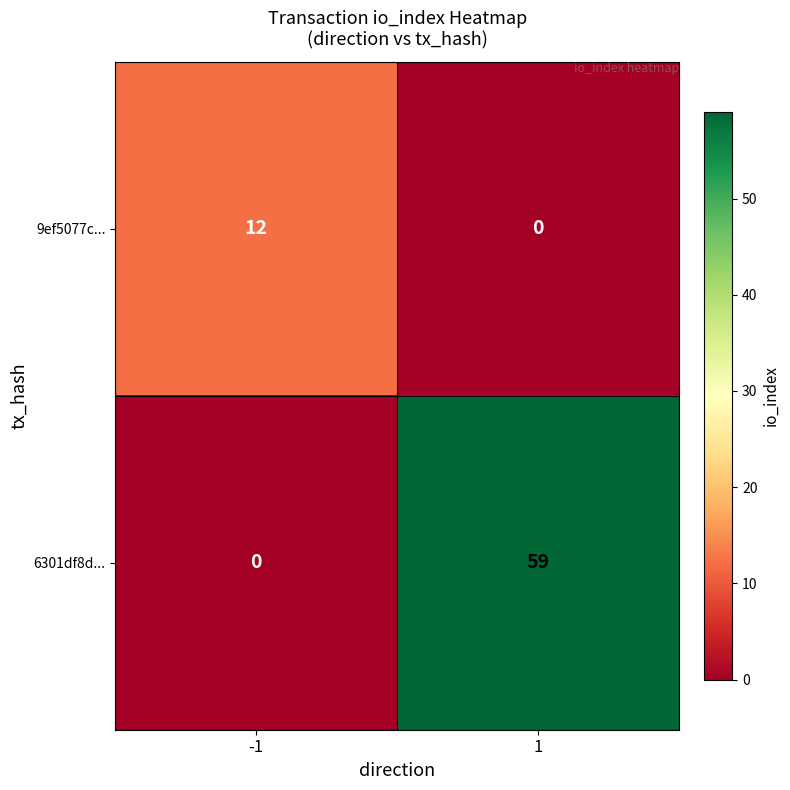

What is the greatest value displayed?

59